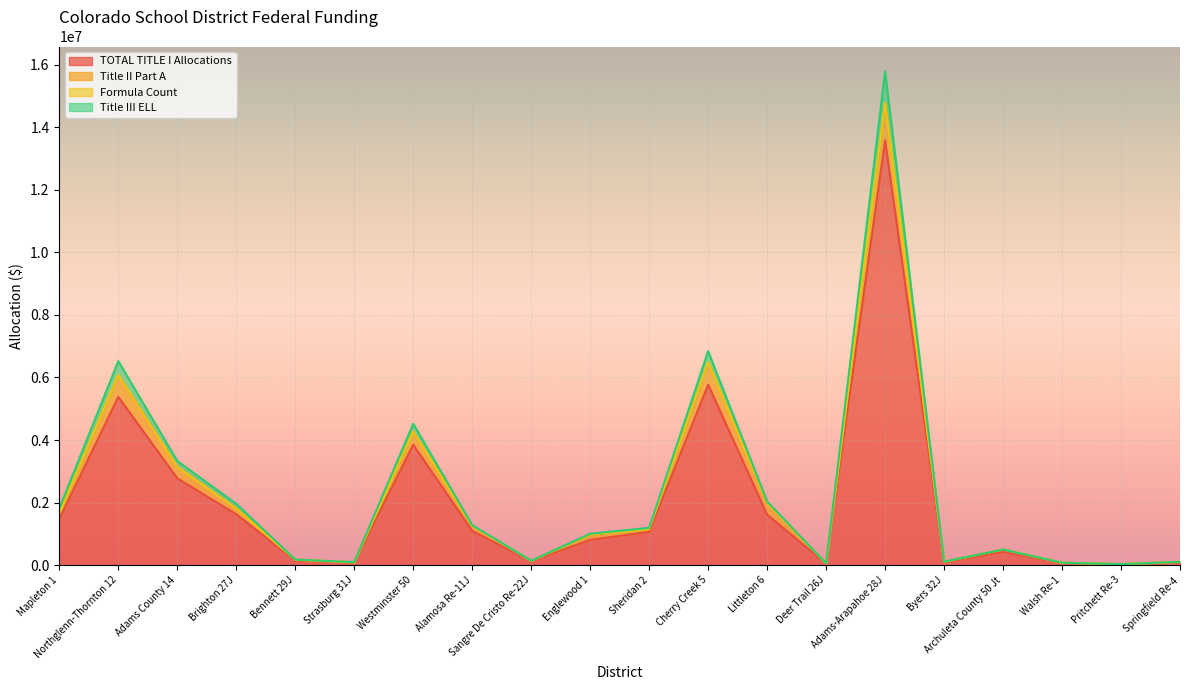

Between Byers 32J and Adams-Arapahoe 28J, which is larger?

Adams-Arapahoe 28J